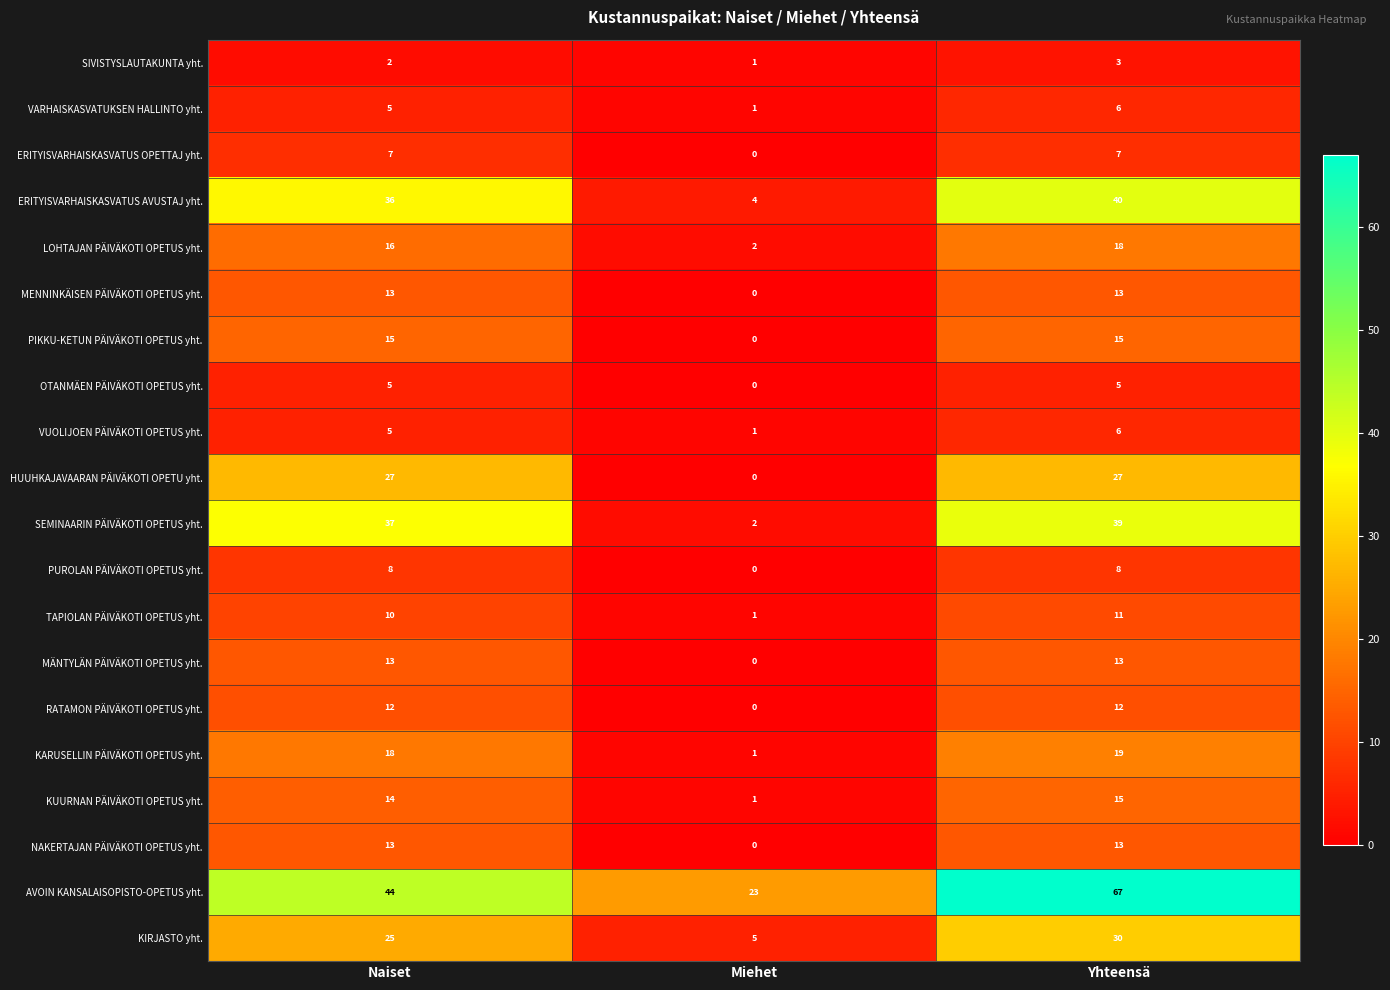

Rank the categories by LOHTAJAN PÄIVÄKOTI OPETUS yht. value from lowest to highest.

Miehet, Naiset, Yhteensä